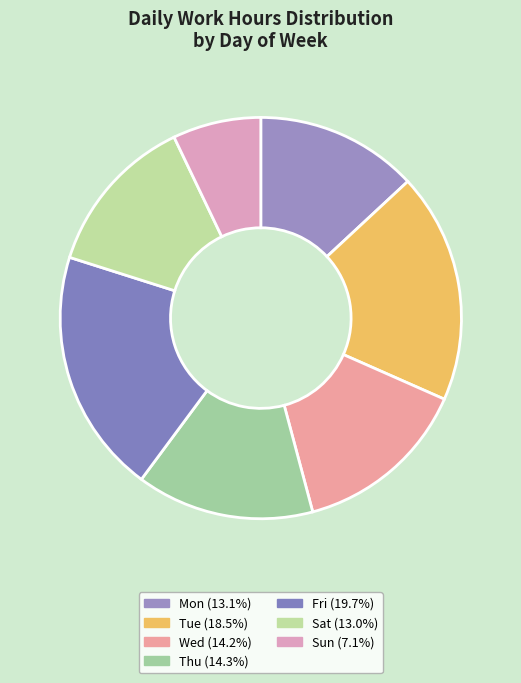

Count the number of slices in the pie.

7